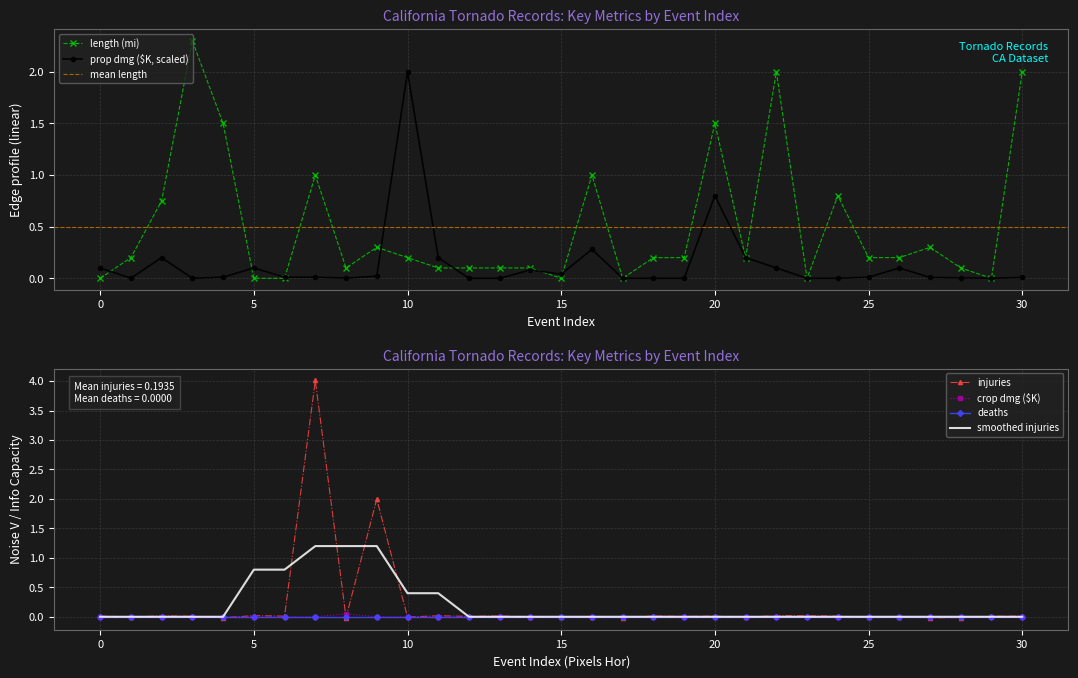

True or false: length (mi) and crop dmg ($K) intersect in this chart.

False